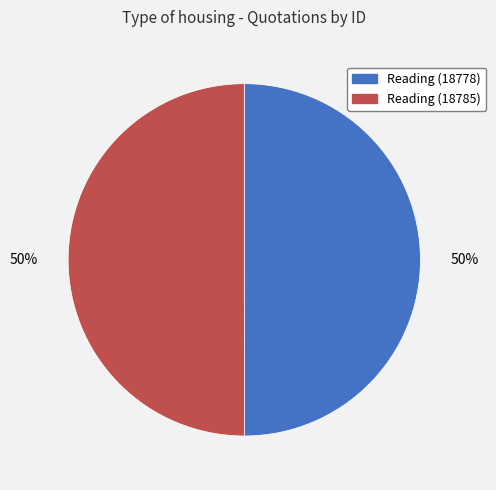

To the nearest percent, what is the average slice percentage?

50%